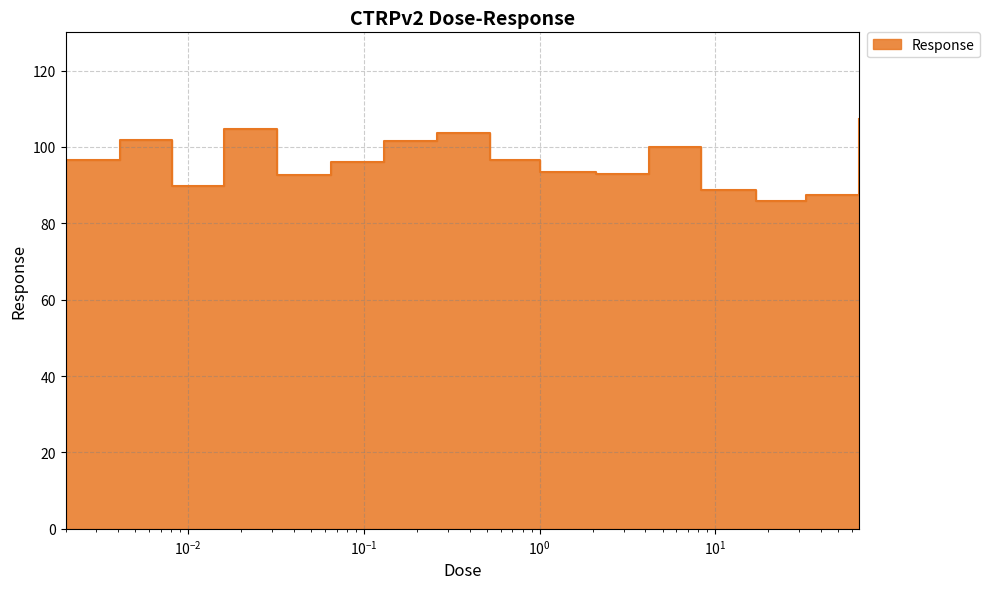

Where is the first local maximum?

0.0041